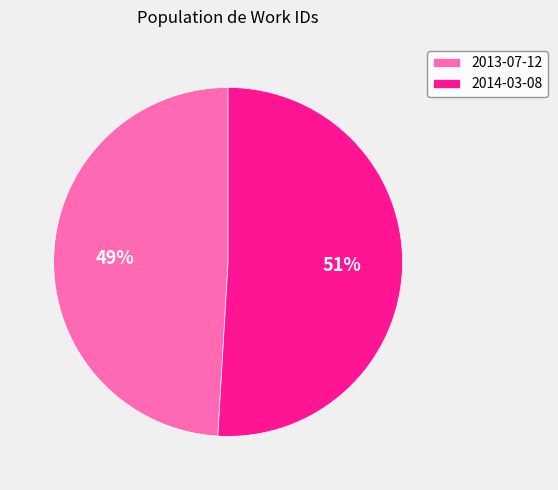

Is 2013-07-12 the majority of the pie?

No